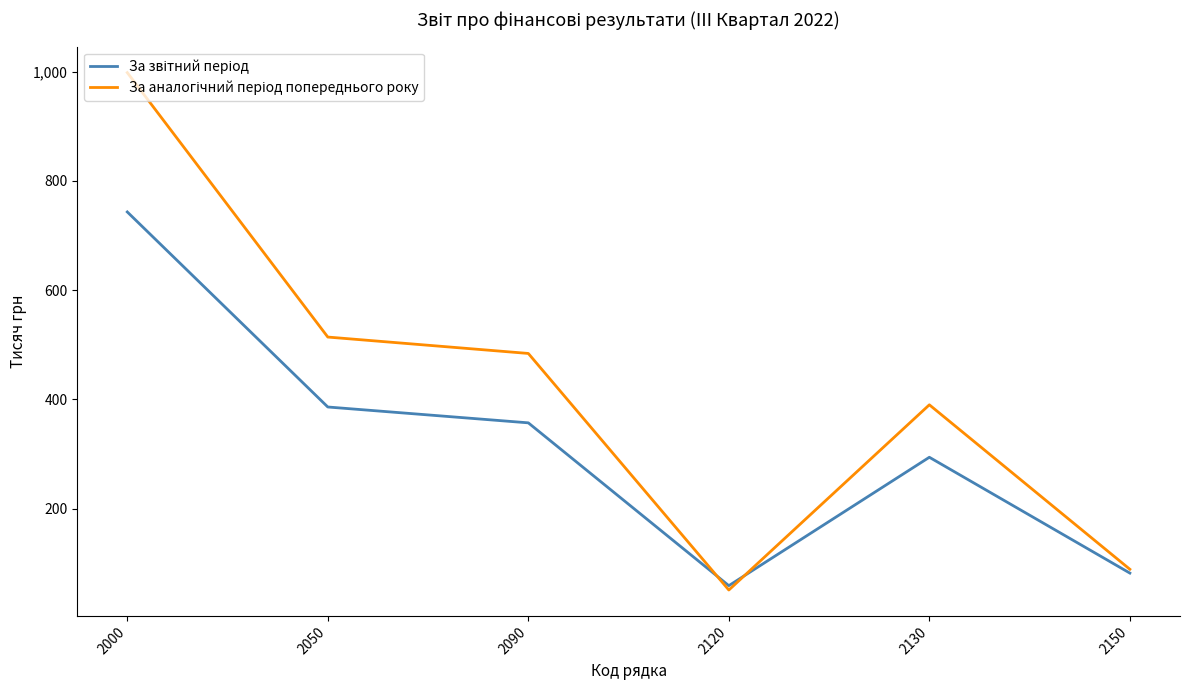

What is the minimum value shown in the chart?

51